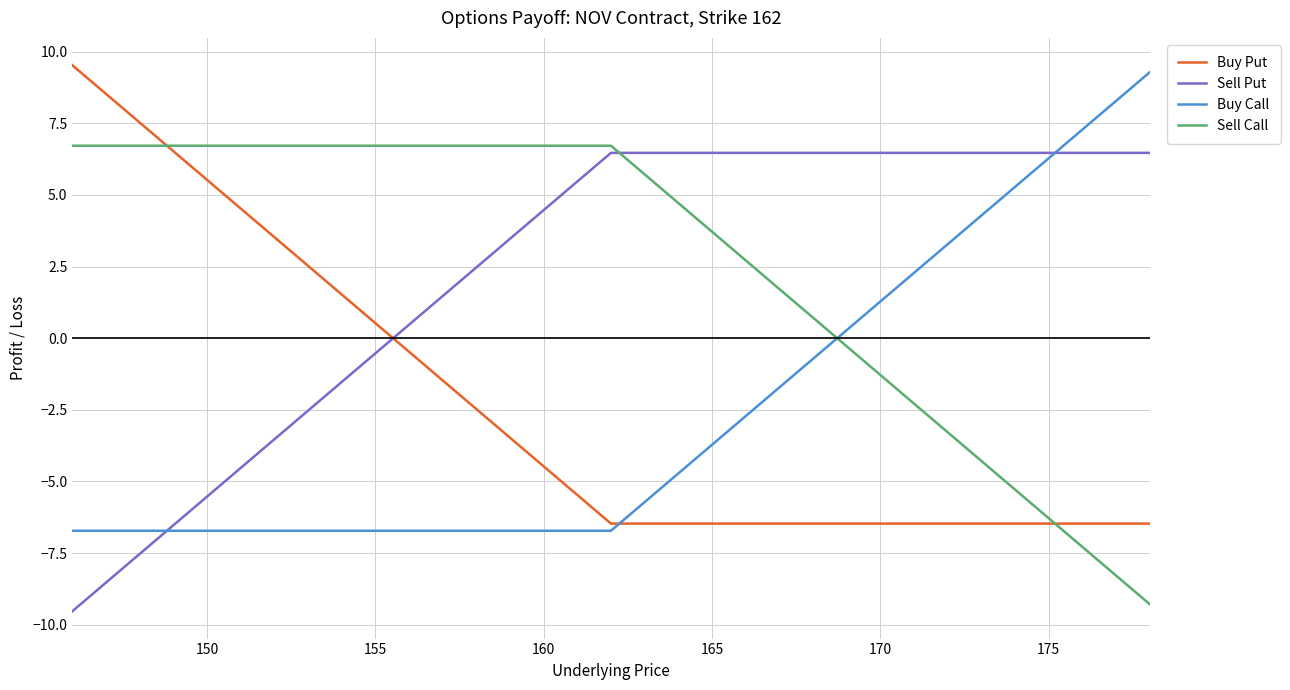

What is the smallest value displayed?

-9.5